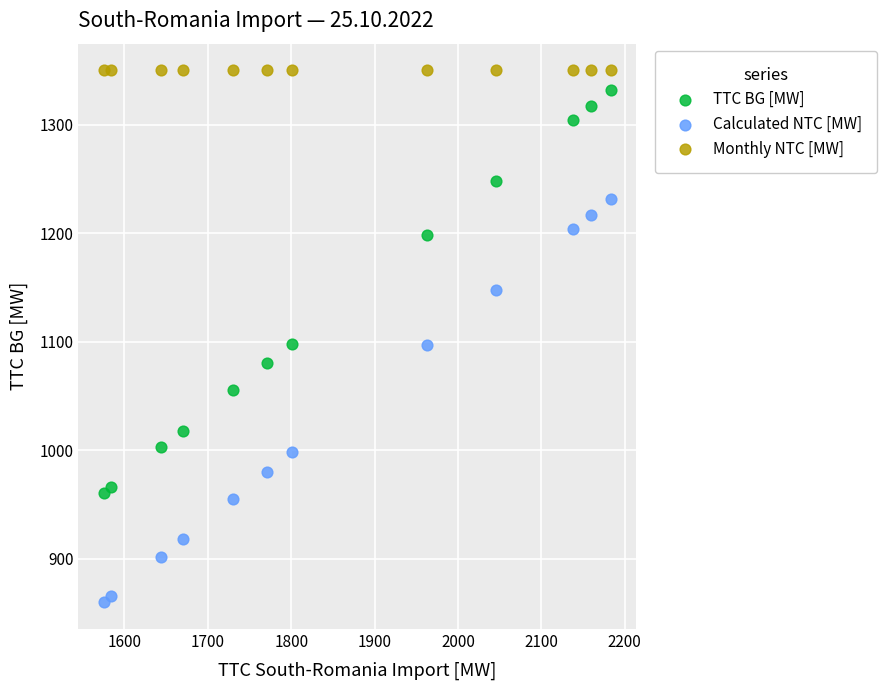

In the Calculated NTC [MW] series, what Y value is closest to 1045?

998